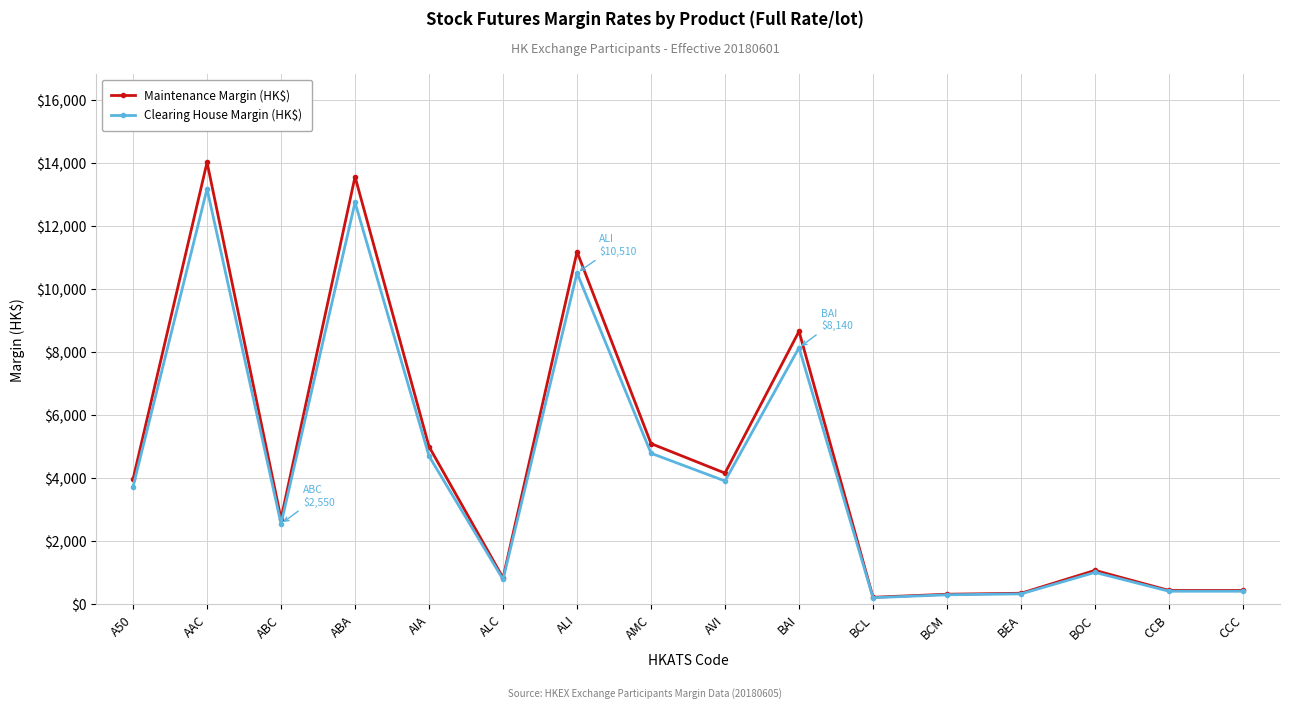

True or false: Maintenance Margin (HK$) has a value of 3248 at BAI.

False